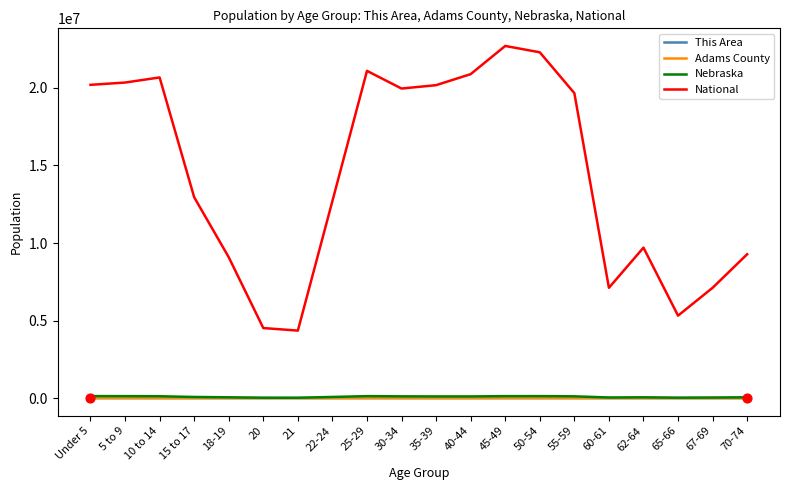

At how many categories does at least one series exceed 10708665?

12